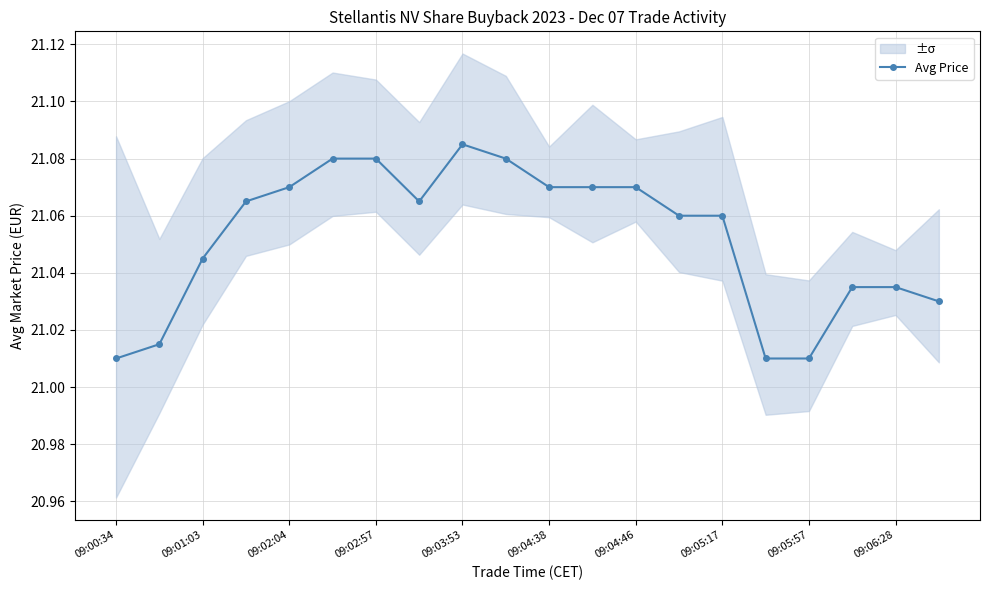

The Avg Price series shows 11.3 at 09:06:28. True or false?

False